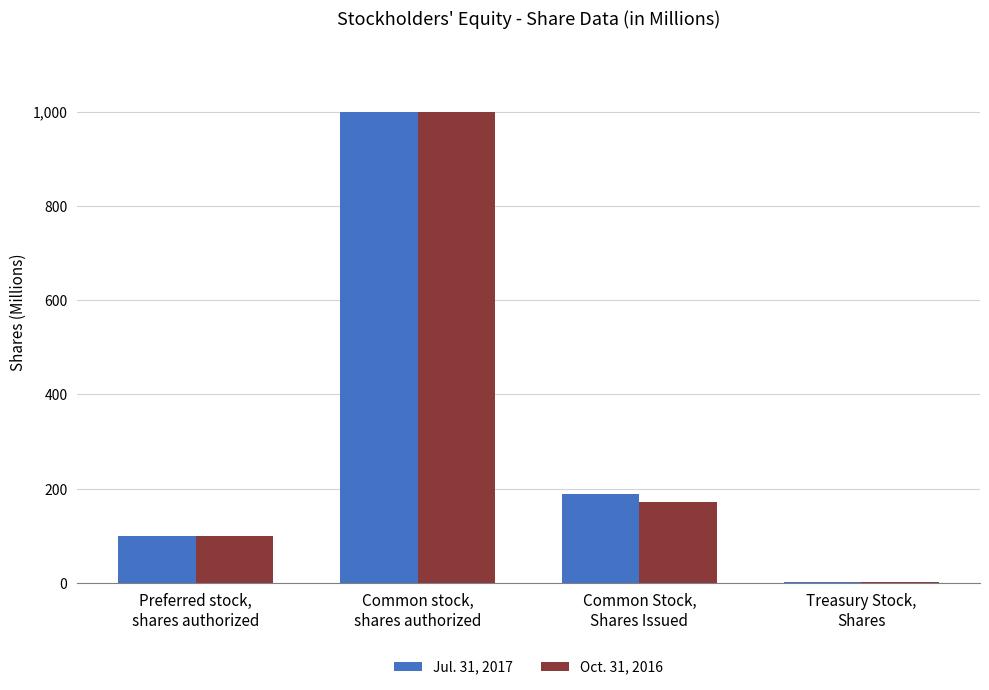

What is the maximum value shown in the chart?

1000.0